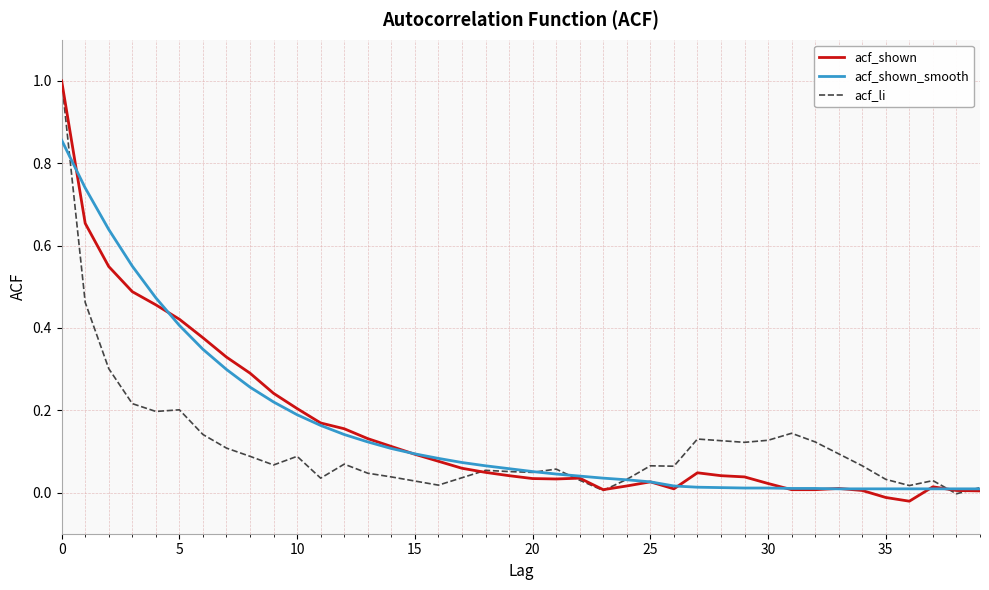

What is the maximum value shown in the chart?

1.0